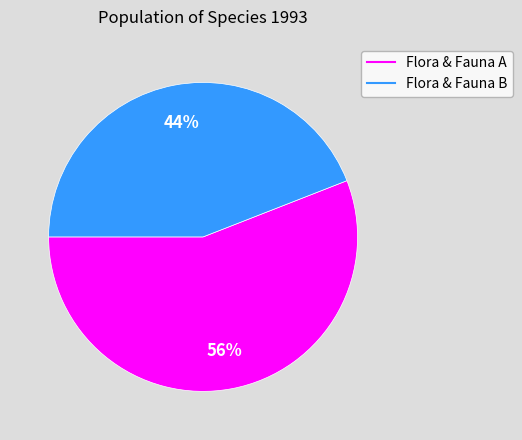

To the nearest percent, what is the difference between the largest and smallest slice percentages?

12%